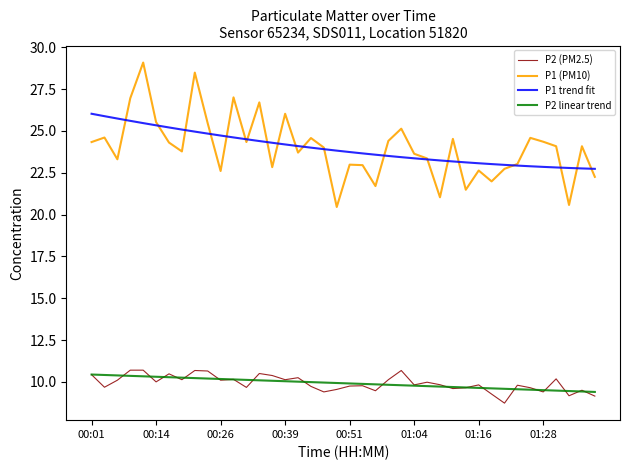

Does the chart have visible grid lines?

No